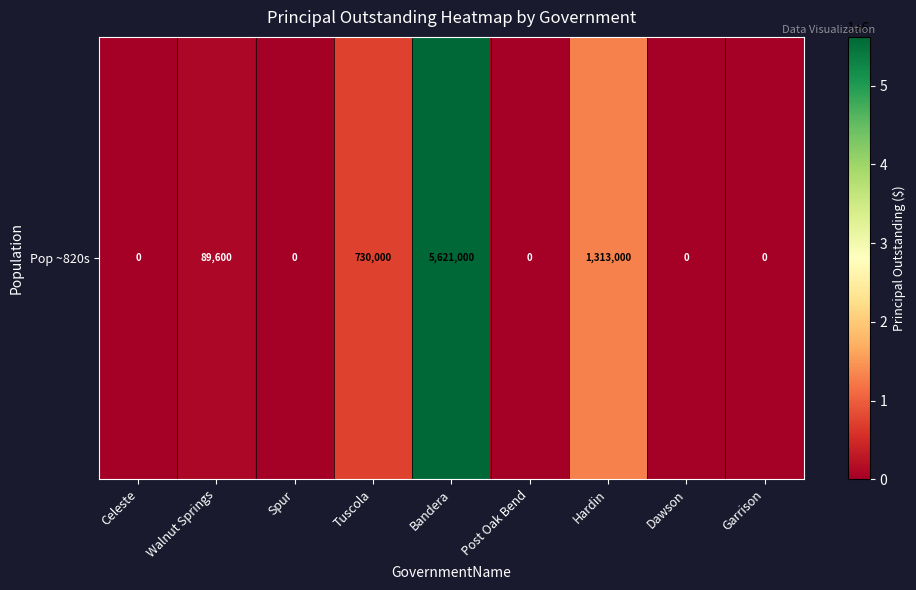

Rank the categories by value from lowest to highest.

Celeste, Spur, Post Oak Bend, Dawson, Garrison, Walnut Springs, Tuscola, Hardin, Bandera